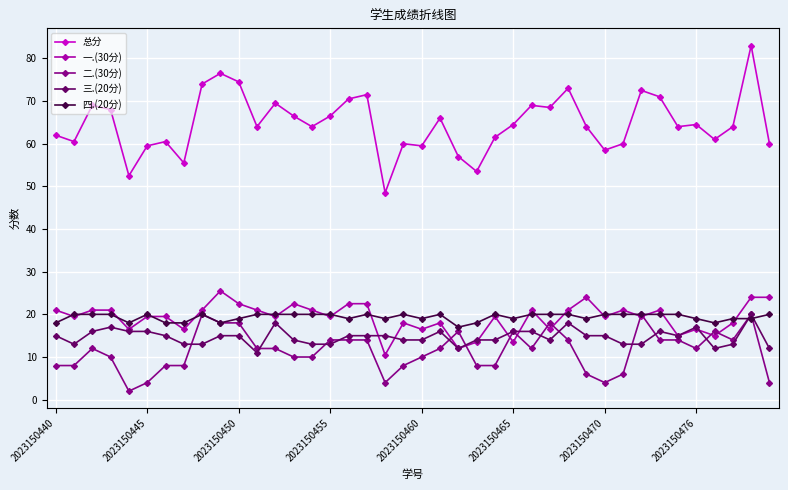

What is the value of the 二.(30分) point at the 35th from the left?

14.0